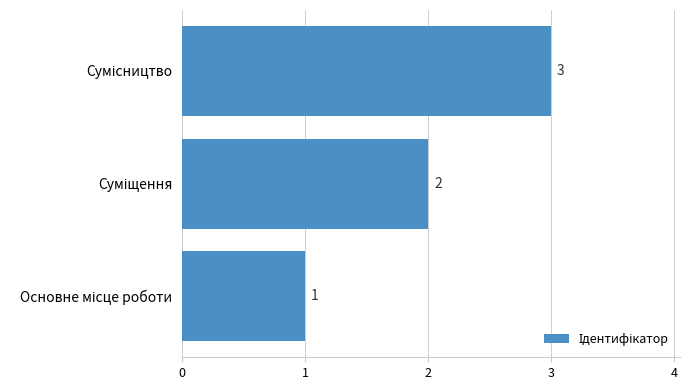

What is the maximum value shown in the chart?

3